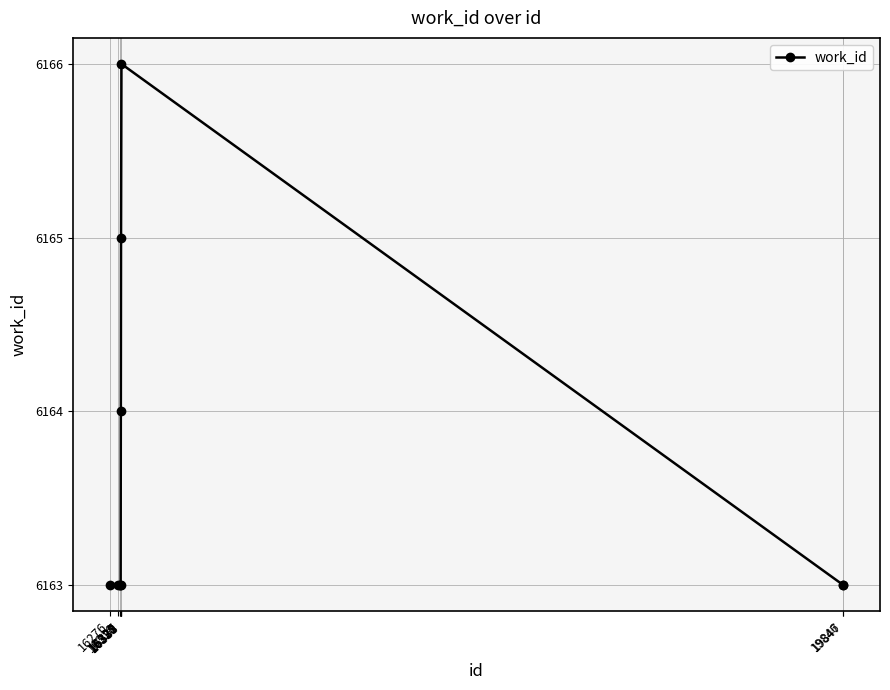

What is the value of the 6th point from the left?

6164